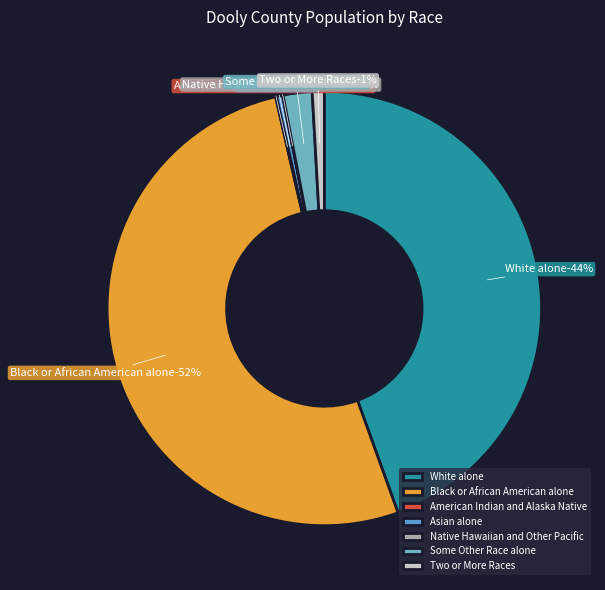

Rank the categories by value from lowest to highest.

Native Hawaiian and Other Pacific, American Indian and Alaska Native, Asian alone, Two or More Races, Some Other Race alone, White alone, Black or African American alone